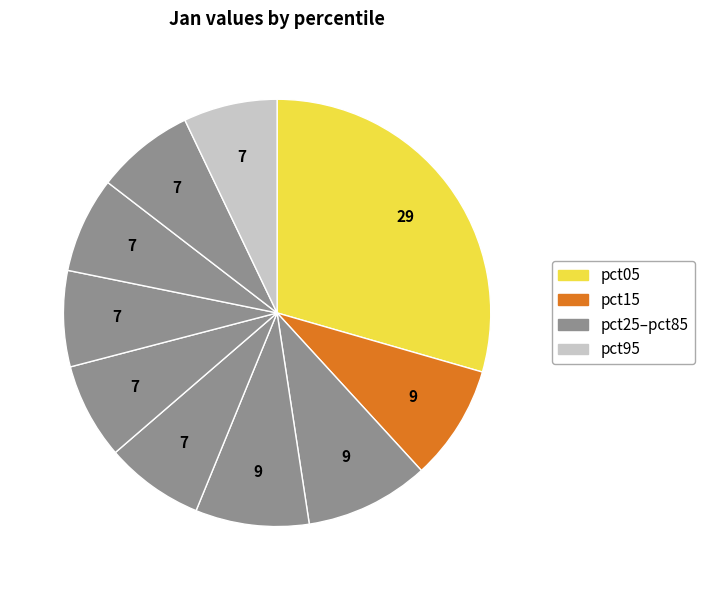

Rank the categories by value from highest to lowest.

pct05, pct25, pct15, pct35, pct45, pct85, pct55, pct65, pct75, pct95